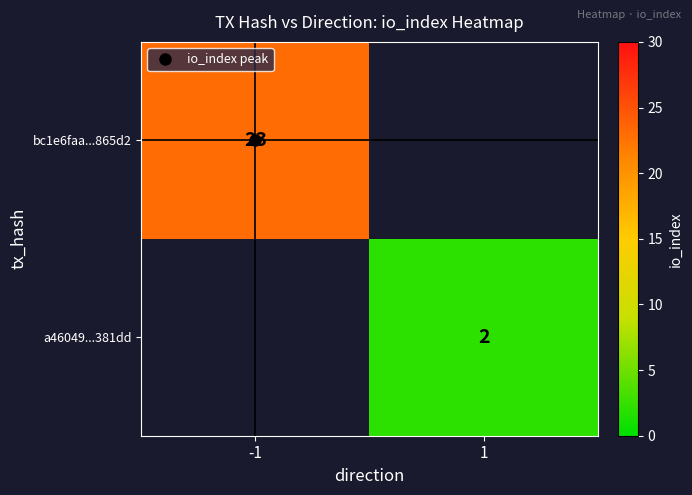

Which category has the lowest value in the bc1e6faa...865d2 series?

-1